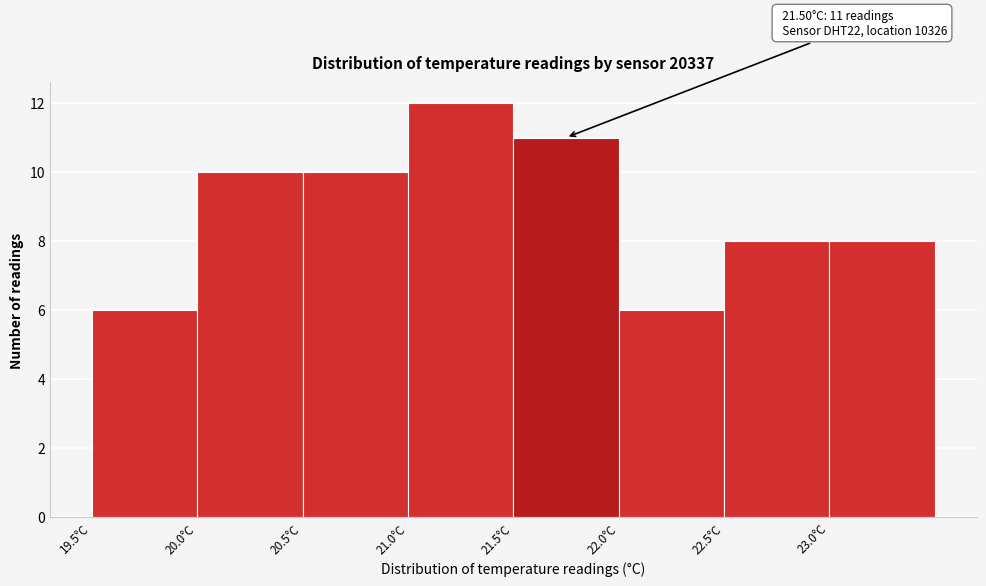

Which range on the x-axis has the tallest bar?

21.0 to 21.5